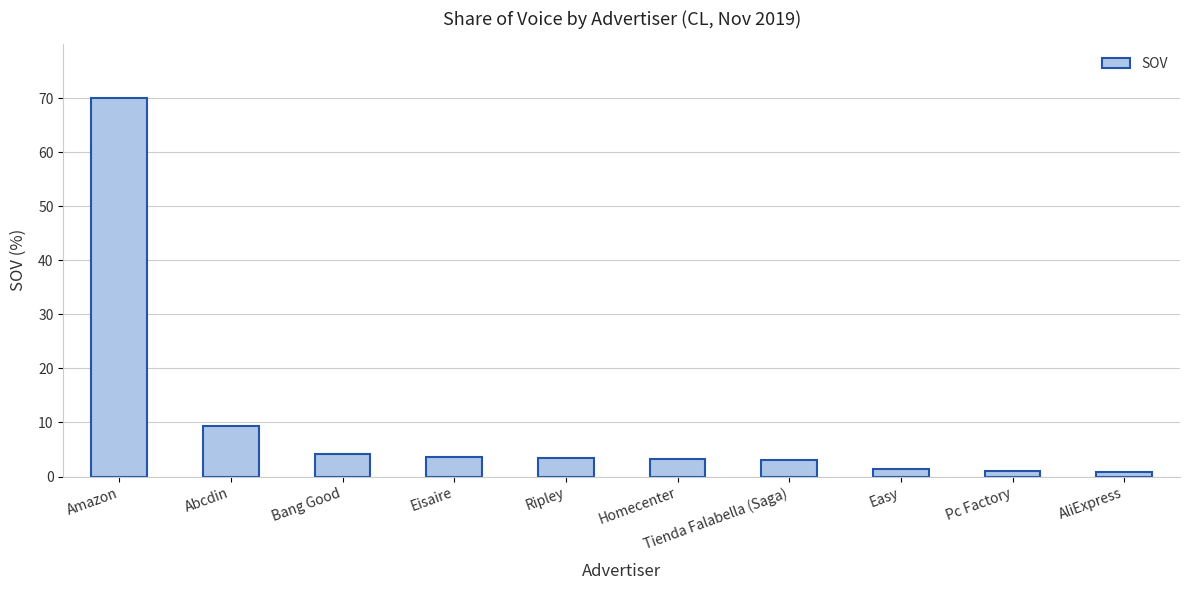

Approximately how many times larger is the value at Homecenter compared to Ripley?

1.0